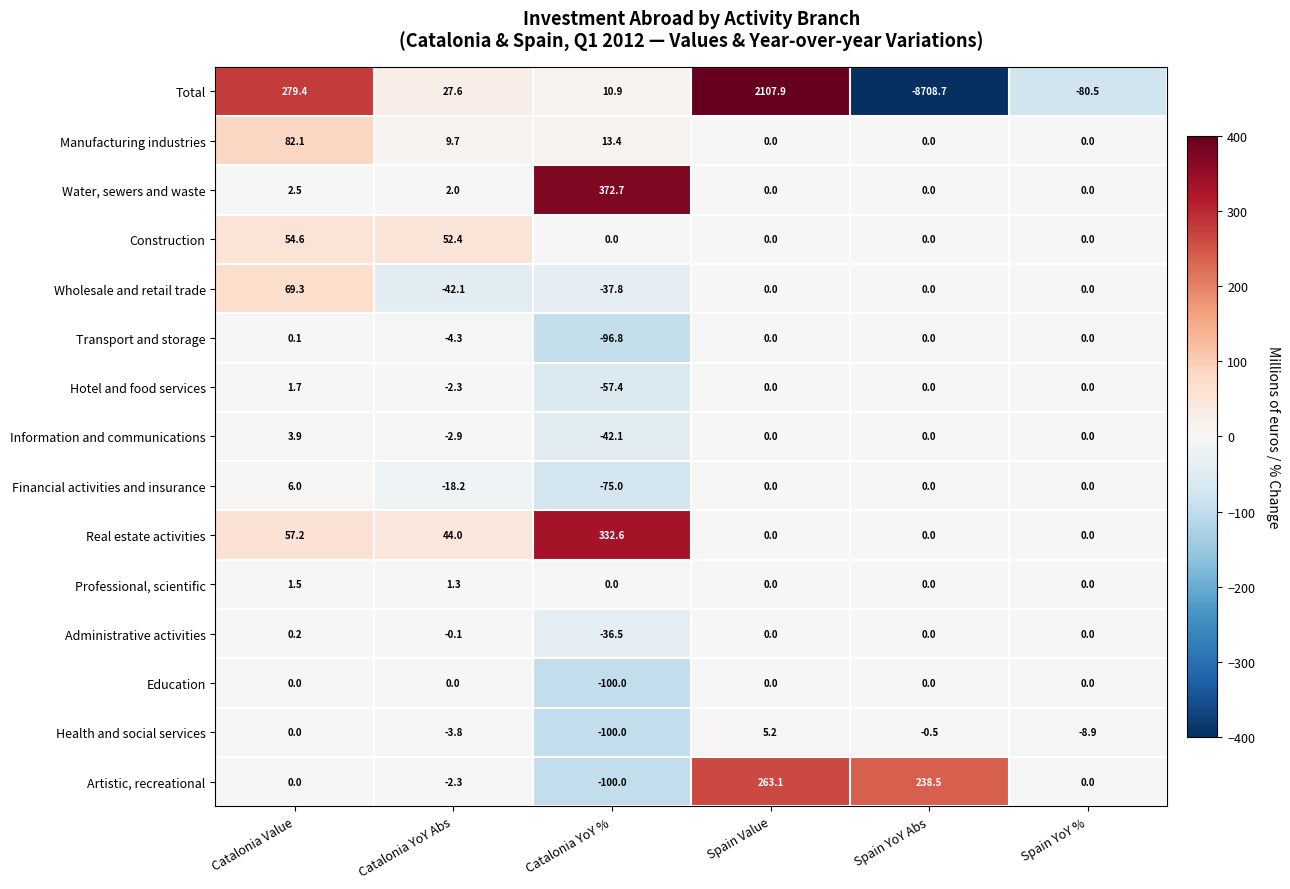

What is the sum of all Health and social services values?

-108.0